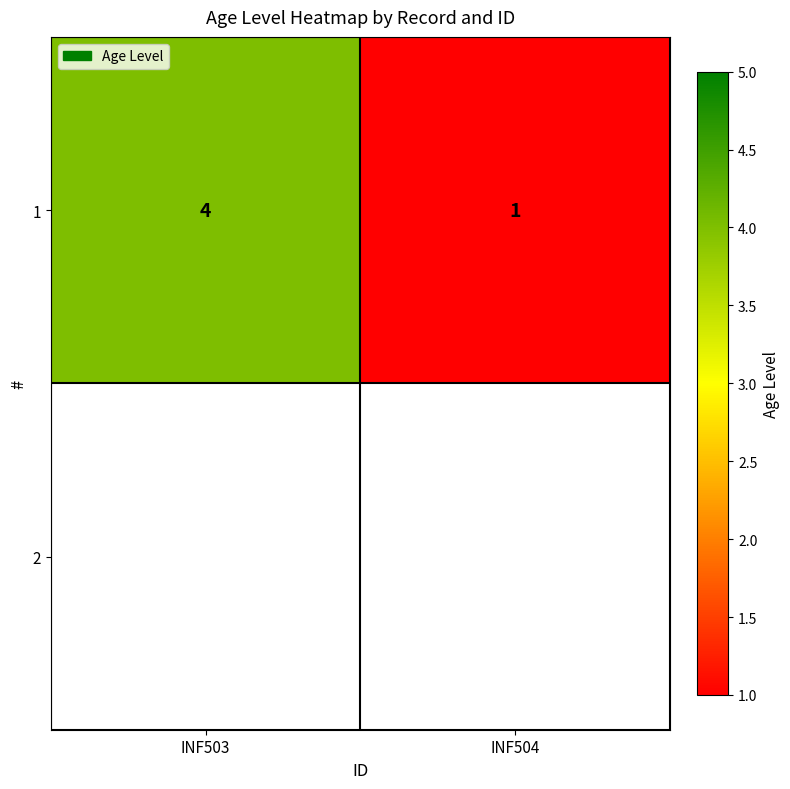

Reading left to right, extract all data points from this chart.

INF503=4	INF504=1